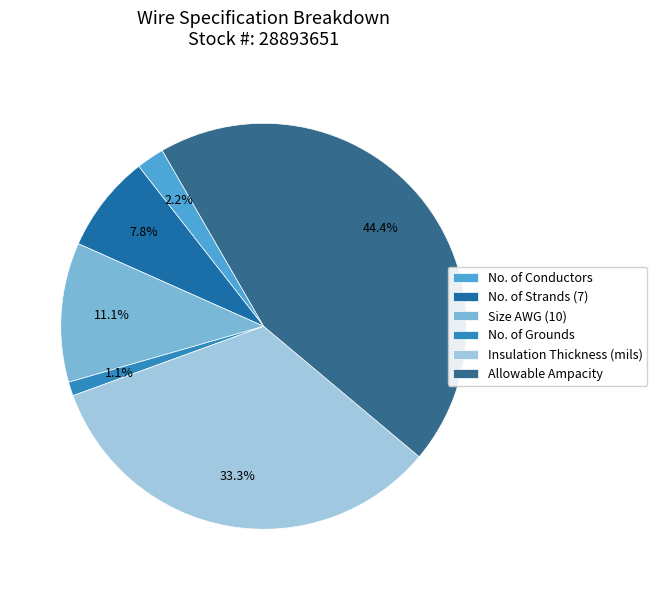

To the nearest percent, what is the combined percentage of No. of Grounds and Size AWG (10)?

12%